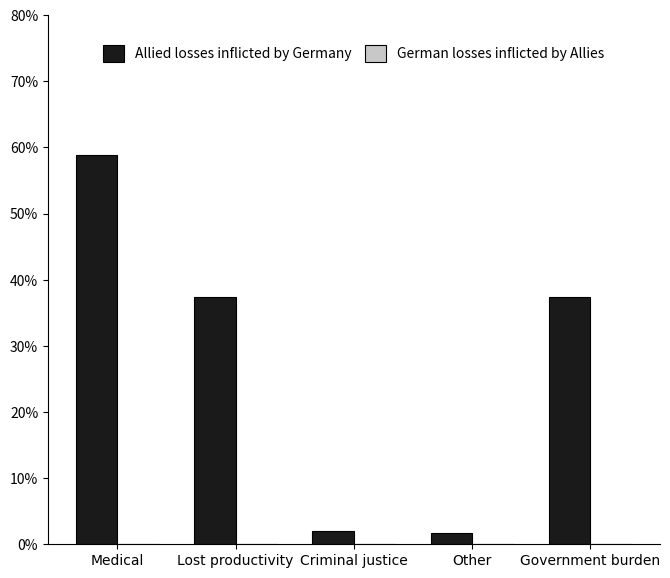

What is the sum of all Allied losses inflicted by Germany values?

137.3